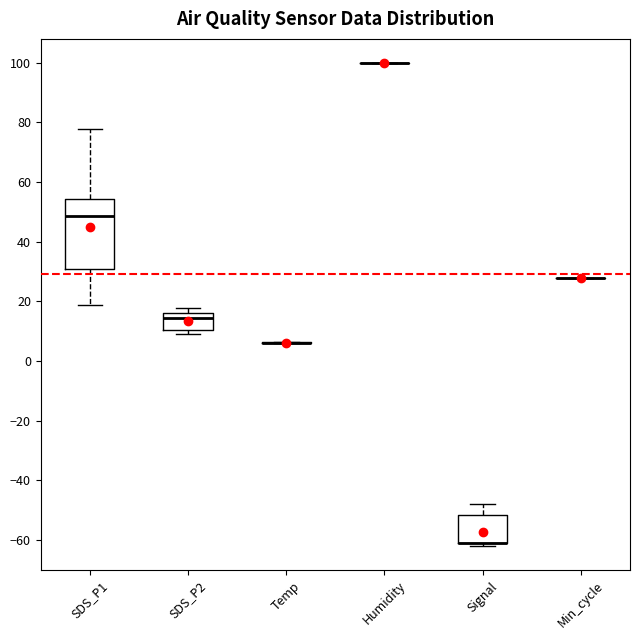

Reading left to right, transcribe this box plot: for each box, give where its median line is, the range the box spans, and where its two whiskers end, as read against the y-axis. The values are not printed on the chart, so give them approximately, as read against the axis.

SDS_P1: median 48, box 30 to 54, whiskers 18 to 78
SDS_P2: median 14, box 10 to 16, whiskers 10 (just below the box's lower edge) to 18
Temp: box collapsed to a line at 6, whiskers 6 to 6
Humidity: box collapsed to a line at 100, whiskers 100 to 100
Signal: median -60 (drawn on the box's lower edge), box -60 to -52, whiskers -62 to -48
Min_cycle: box collapsed to a line at 28, whiskers 28 to 28